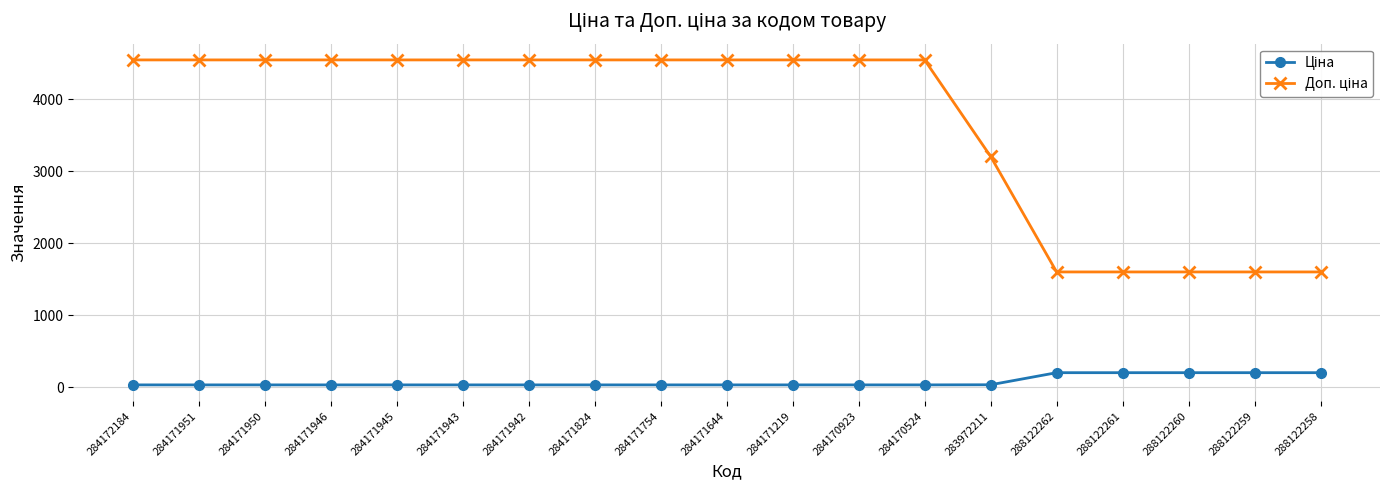

What is the difference between the highest and lowest values at 288122261?

1400.0